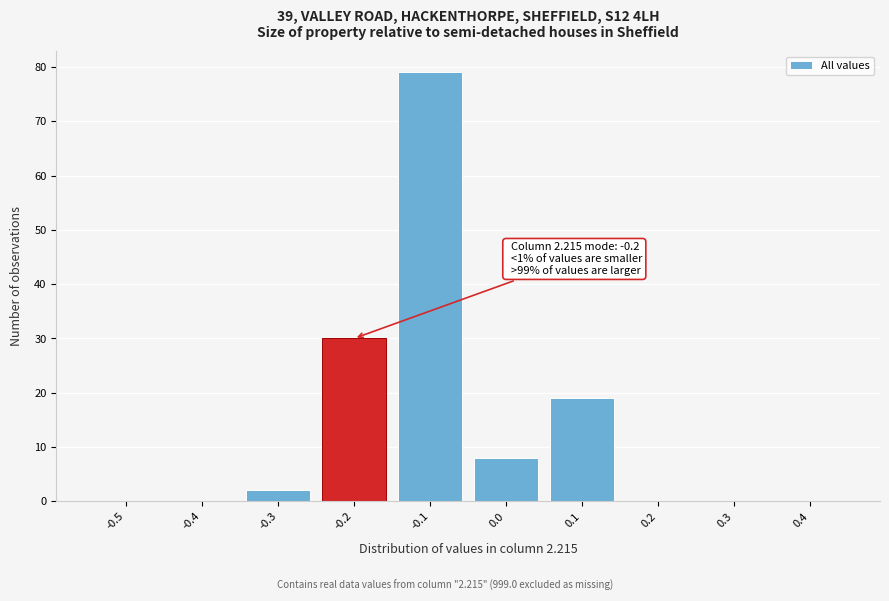

Reading left to right, list all the values displayed in this chart.

-0.5=0	-0.4=0	-0.3=2	-0.2=30	-0.1=79	0.0=8	0.1=19	0.2=0	0.3=0	0.4=0